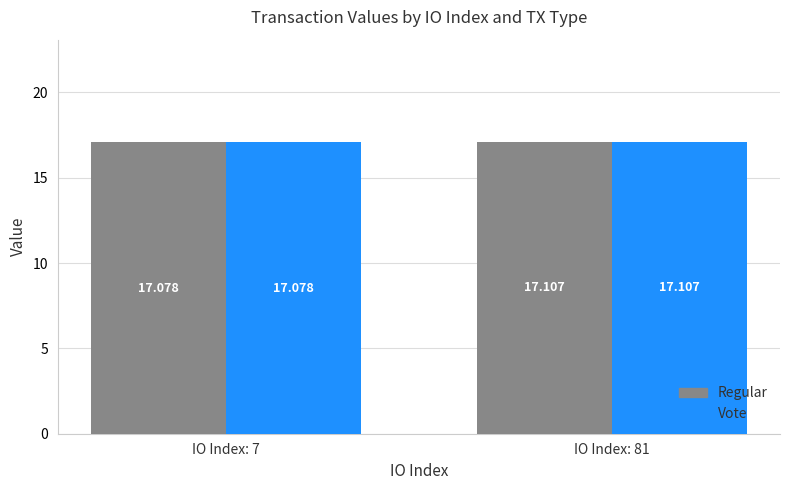

Reading left to right, list all the values displayed in this chart.

Regular: IO Index: 7=17.1	IO Index: 81=17.1
Vote: IO Index: 7=17.1	IO Index: 81=17.1